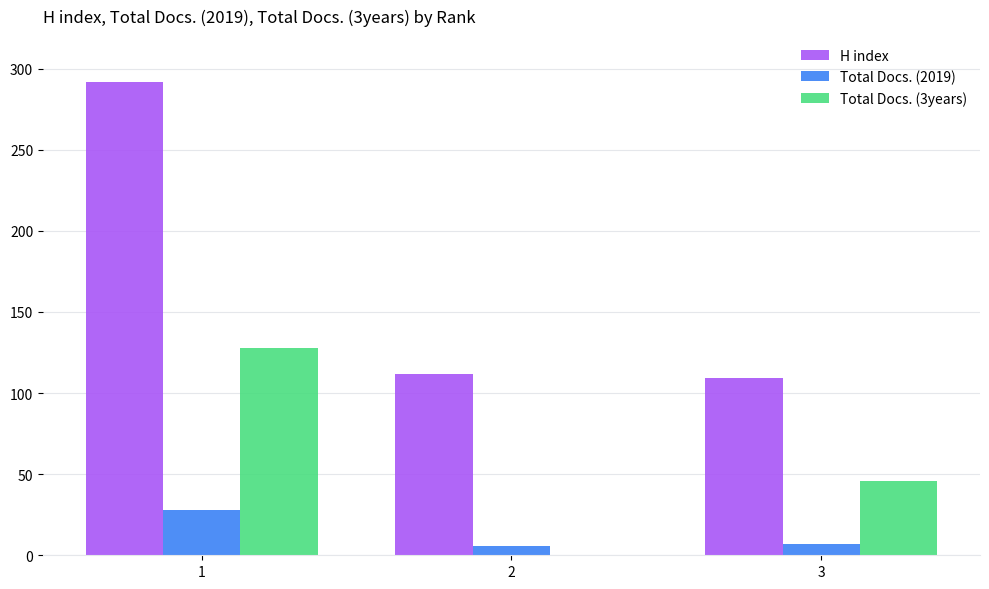

Between 1 and 2, which series saw the biggest shift?

H index